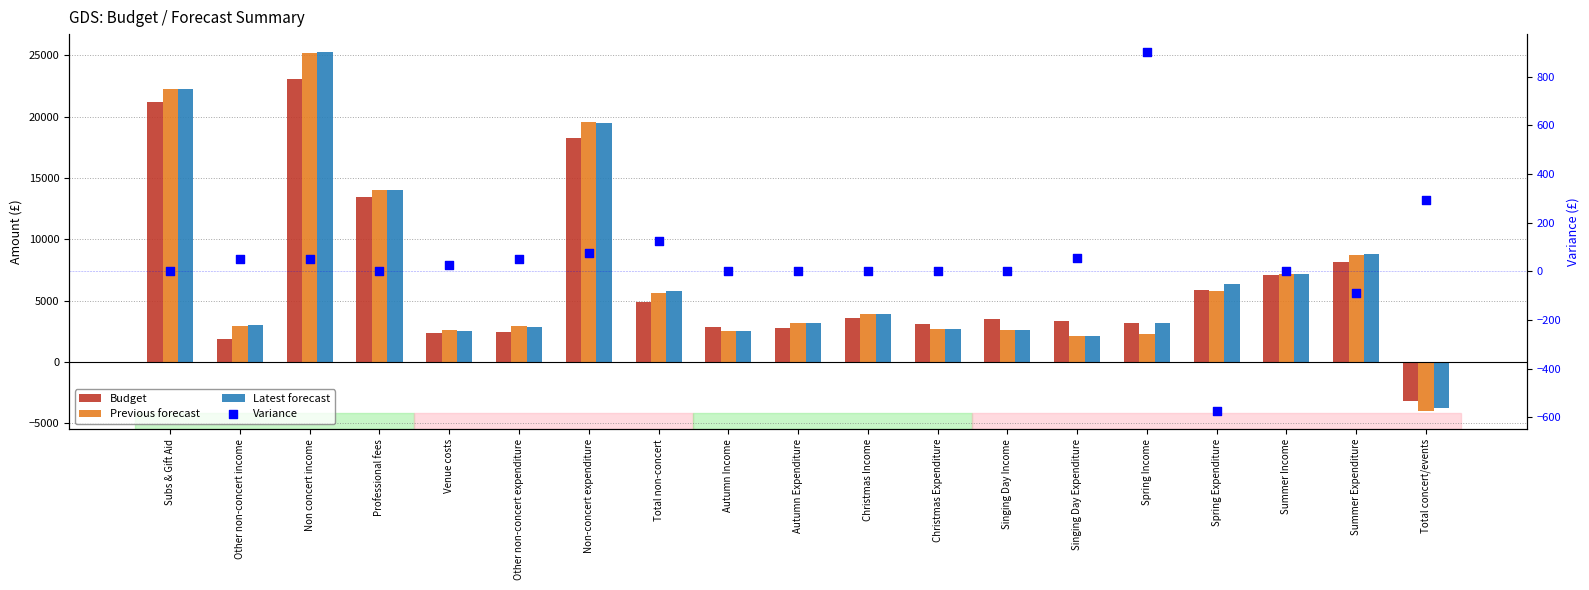

At which category is the sum across all series the highest?

Non concert income